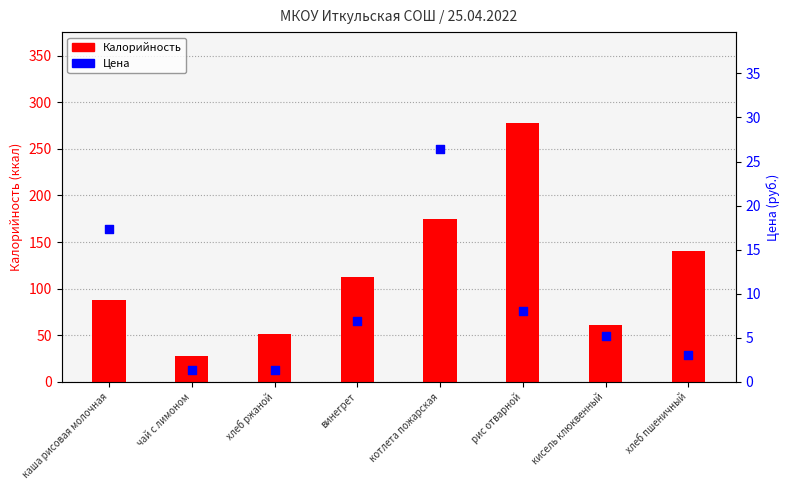

At which category is the sum across all series the highest?

рис отварной